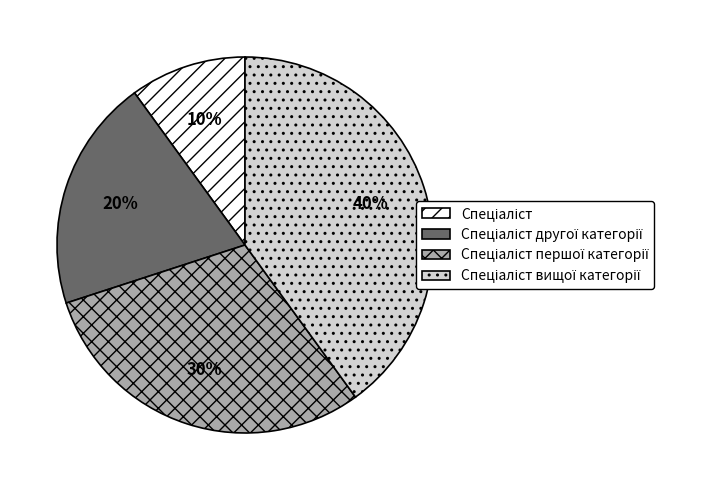

Count the number of slices in the pie.

4